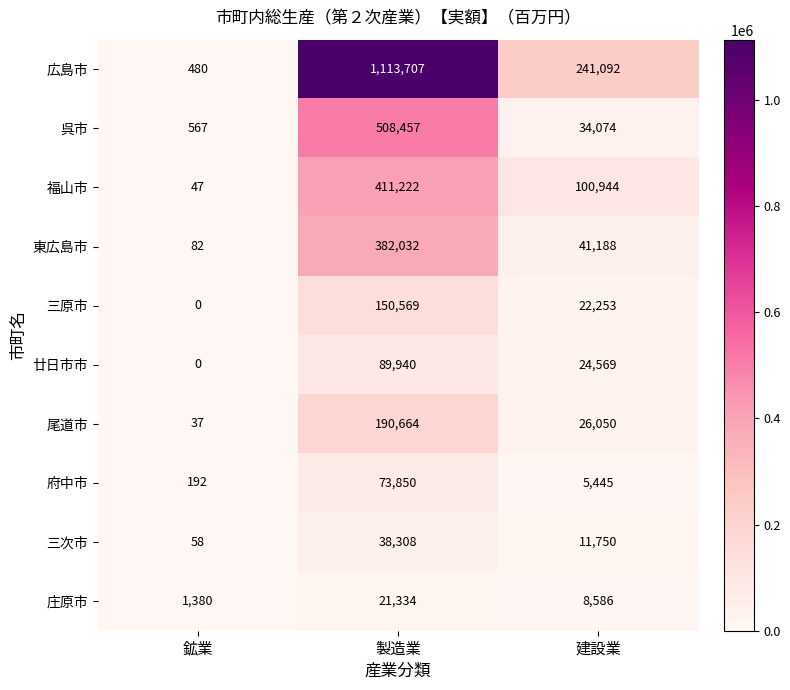

Rank the series at 製造業 from highest to lowest value.

広島市, 呉市, 福山市, 東広島市, 尾道市, 三原市, 廿日市市, 府中市, 三次市, 庄原市